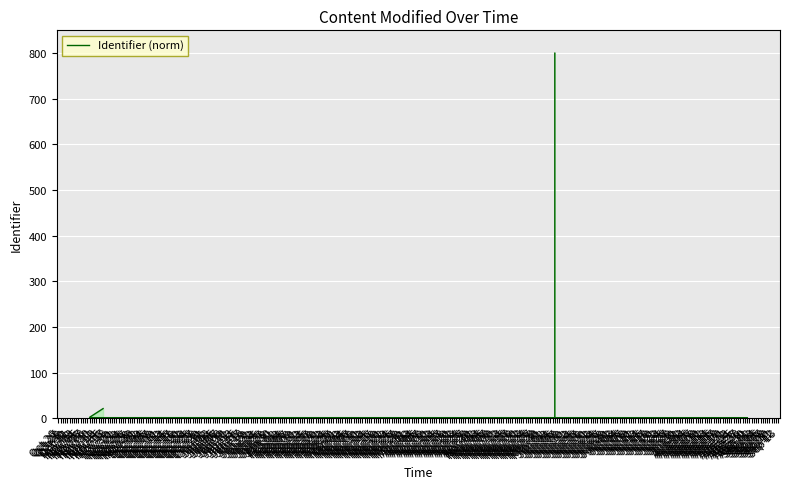

What is the difference between the second highest and second lowest values?

20.0